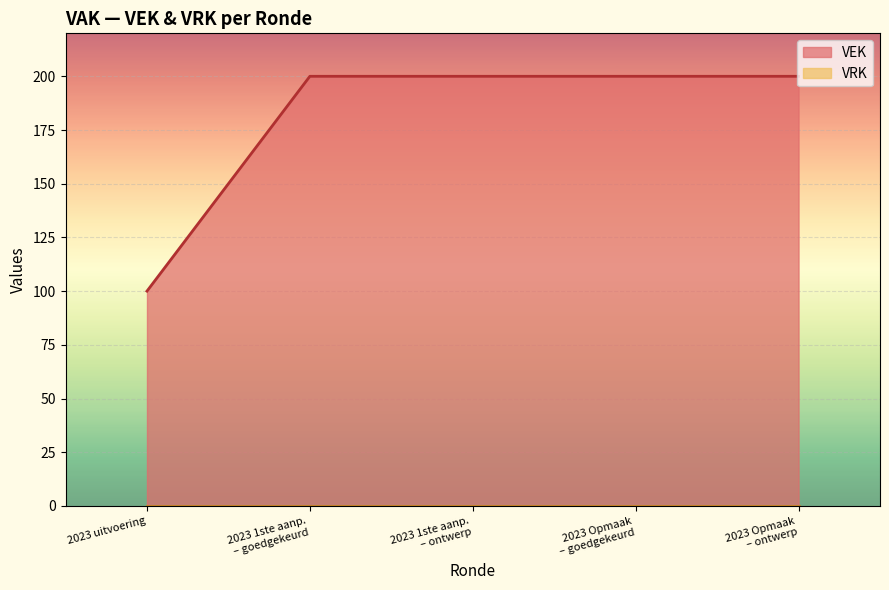

Is it true that the value at 200 is 346?

False